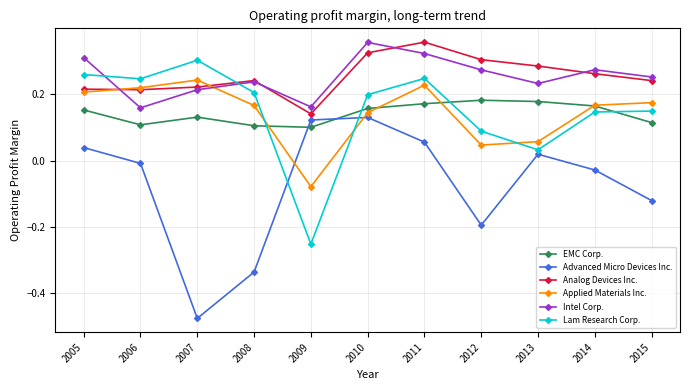

The Advanced Micro Devices Inc. series shows -0.0 at 2014. True or false?

True